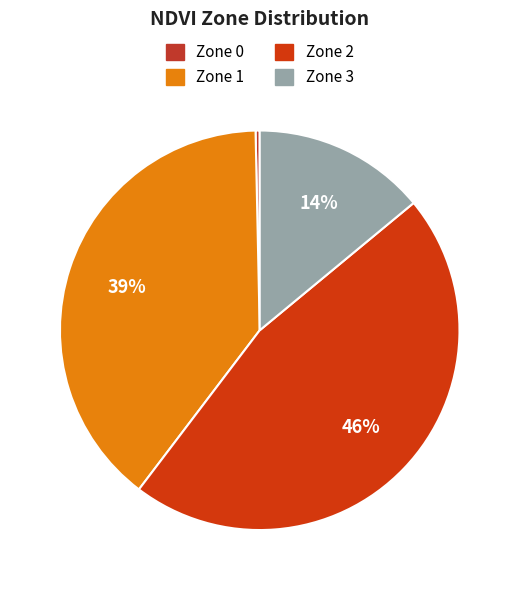

To the nearest percent, what portion does Zone 1 represent?

39%